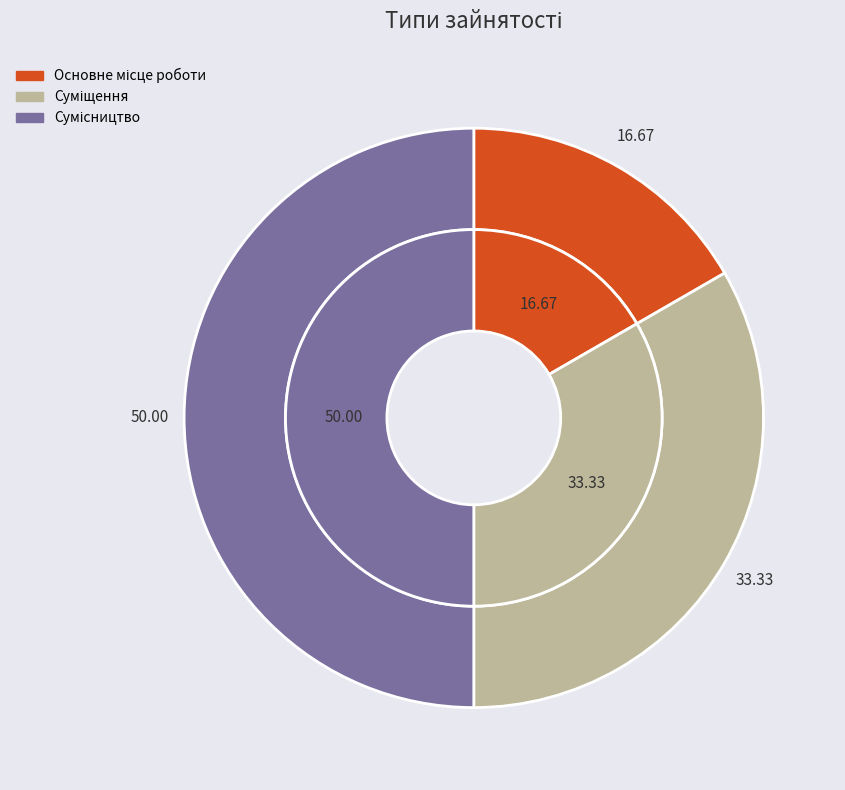

To the nearest percent, what percentage of the pie is Суміщення?

33%